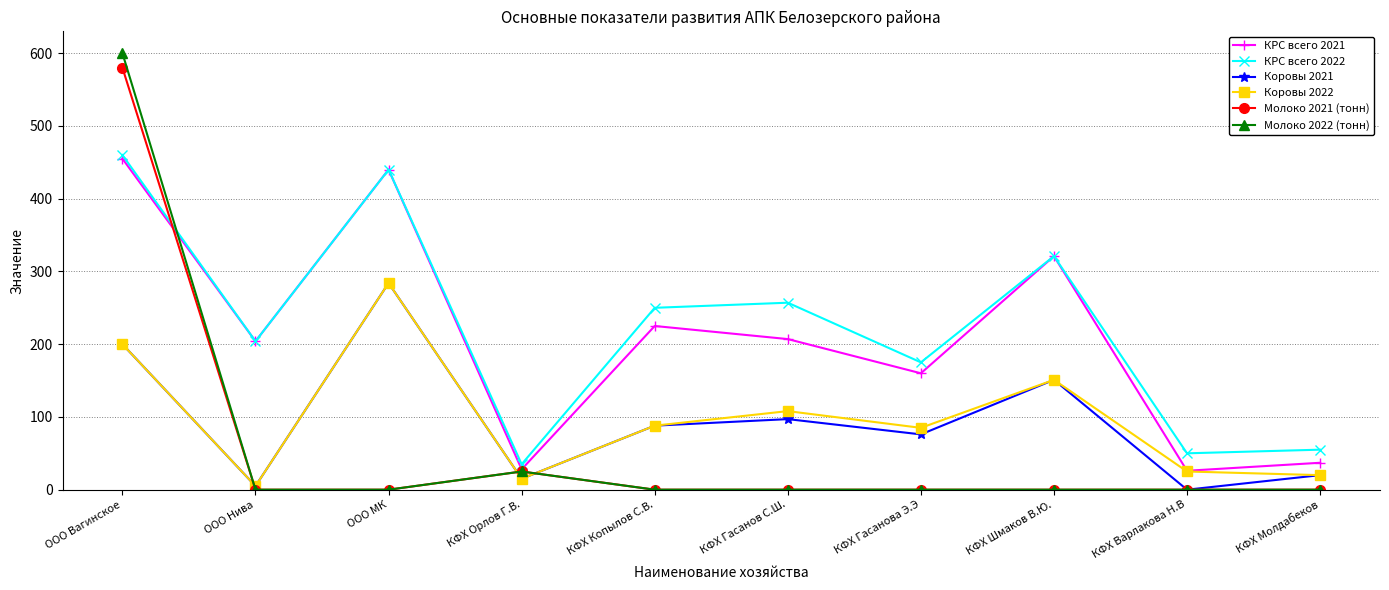

Which series changed the most between ООО МК and КФХ Орлов Г.В.?

КРС всего 2021